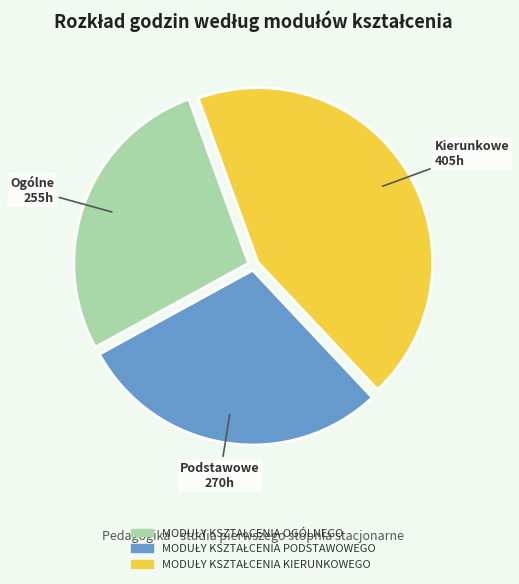

How many segments does this pie chart have?

3